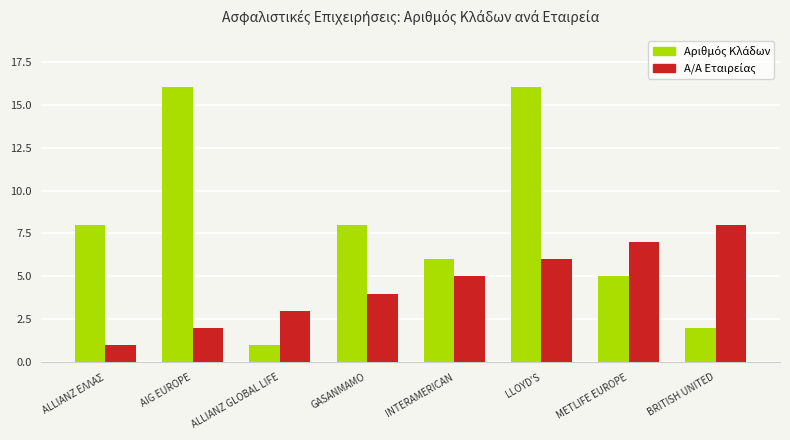

At which category is the sum across all series the highest?

LLOYD'S